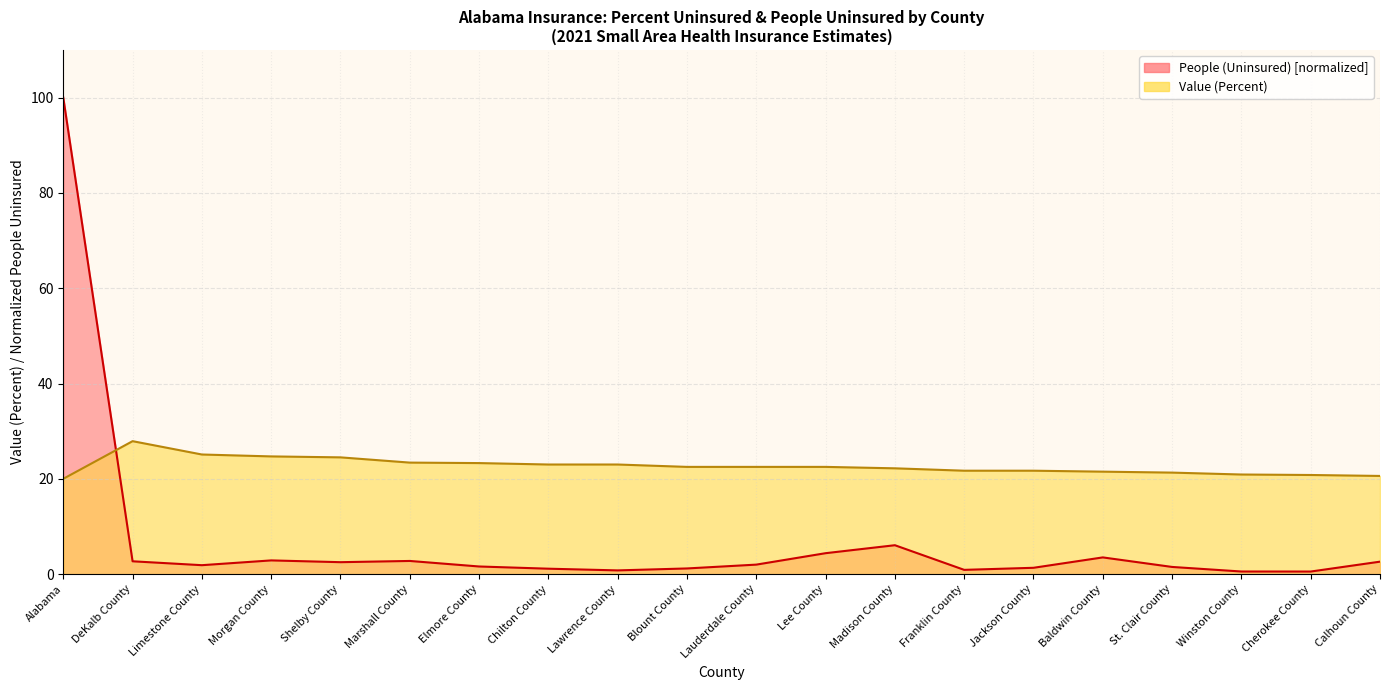

Reading left to right, extract all data points from this chart.

People (Uninsured): Alabama=100.0	DeKalb County=2.7	Limestone County=1.9	Morgan County=2.9	Shelby County=2.5	Marshall County=2.8	Elmore County=1.6	Chilton County=1.1	Lawrence County=0.8	Blount County=1.2	Lauderdale County=2.0	Lee County=4.4	Madison County=6.1	Franklin County=0.9	Jackson County=1.3	Baldwin County=3.5	St. Clair County=1.5	Winston County=0.5	Cherokee County=0.5	Calhoun County=2.6
Value (Percent): Alabama=20.0	DeKalb County=27.9	Limestone County=25.1	Morgan County=24.7	Shelby County=24.5	Marshall County=23.4	Elmore County=23.3	Chilton County=23.0	Lawrence County=23.0	Blount County=22.5	Lauderdale County=22.5	Lee County=22.5	Madison County=22.2	Franklin County=21.7	Jackson County=21.7	Baldwin County=21.5	St. Clair County=21.3	Winston County=20.9	Cherokee County=20.8	Calhoun County=20.6